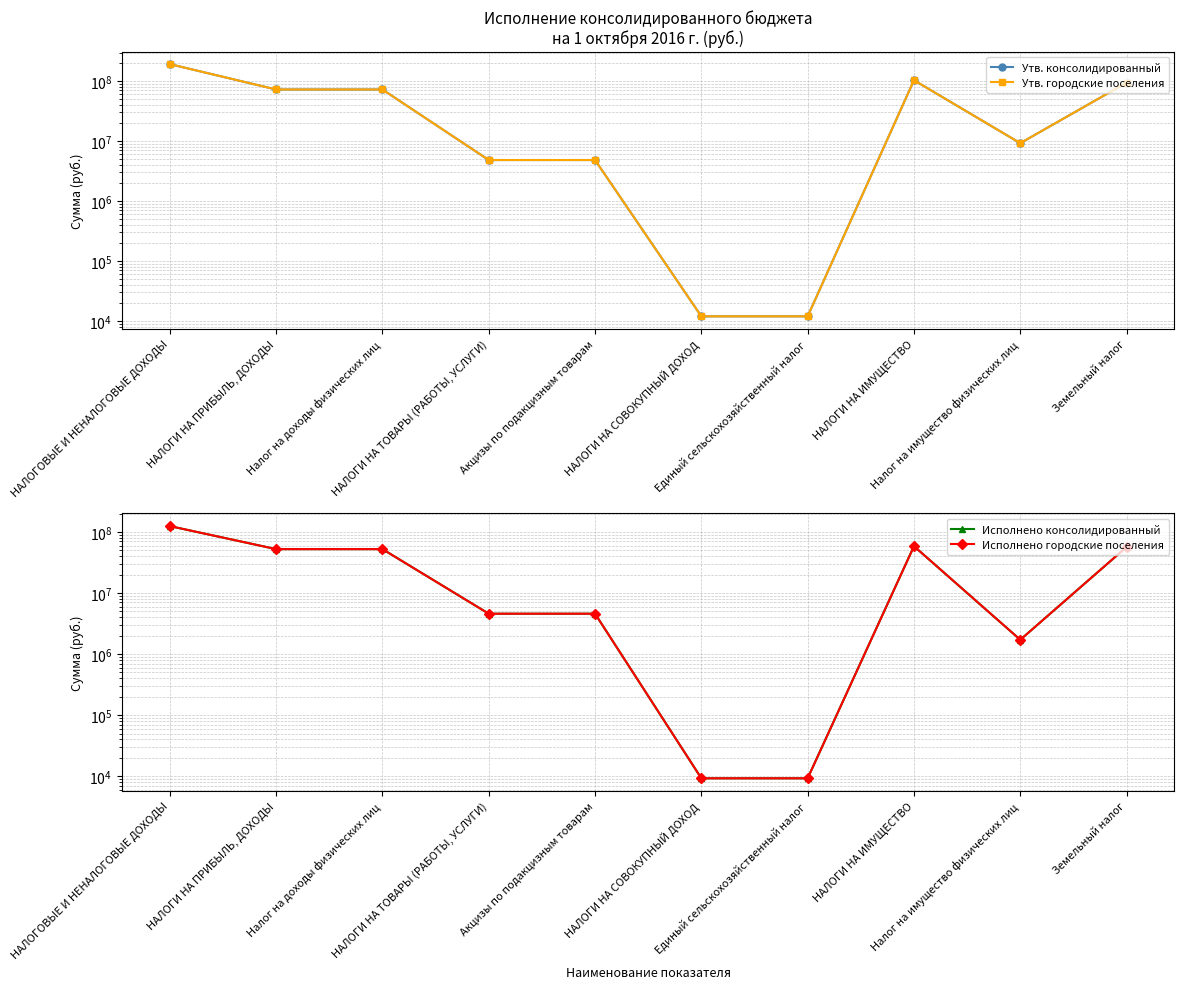

Where is the first local maximum for Исполнено городские поселения?

НАЛОГИ НА ИМУЩЕСТВО